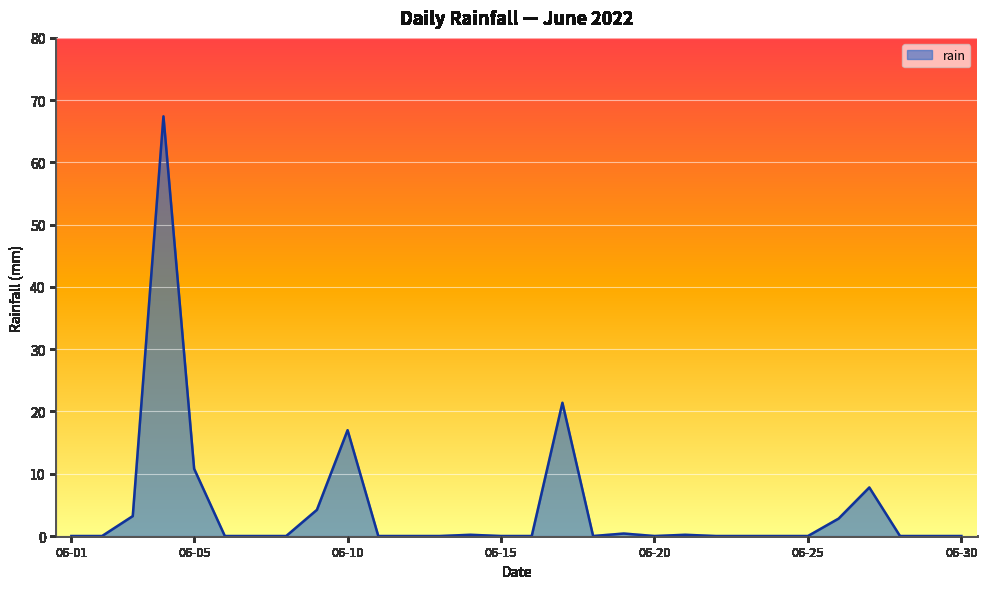

Is it true that the value at 06-01 is 0.0?

True